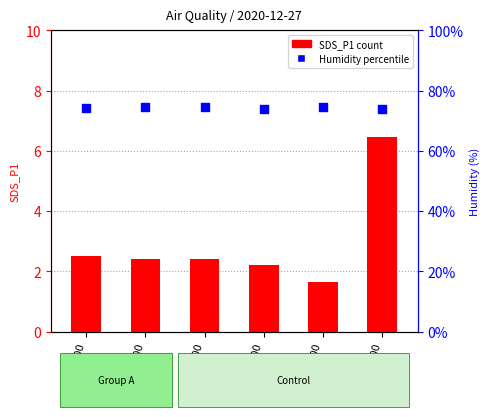

Which series reaches the minimum Y coordinate?

SDS_P1 (count)